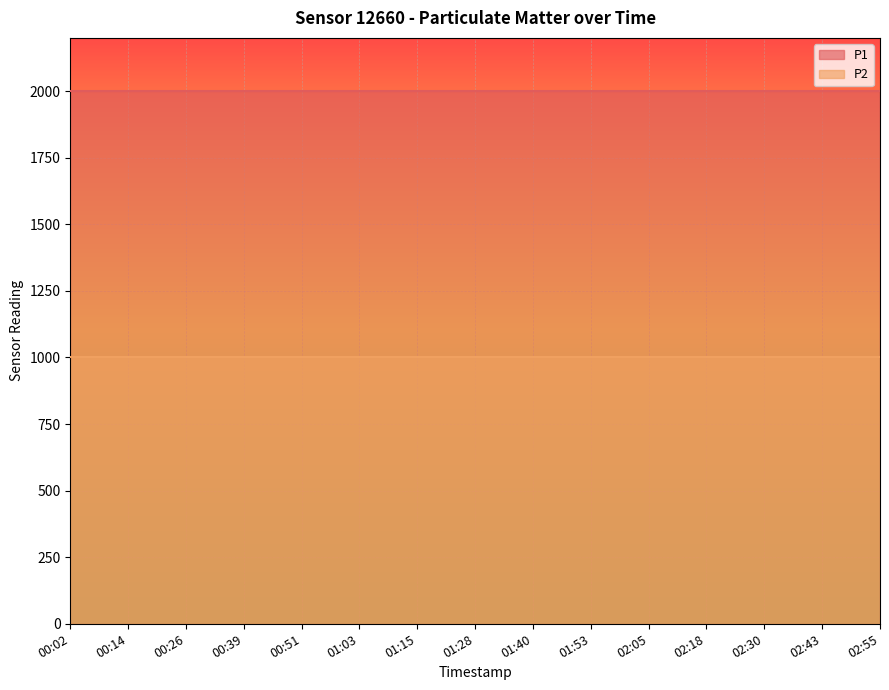

List the series in order of their overall mean, highest first.

P1, P2